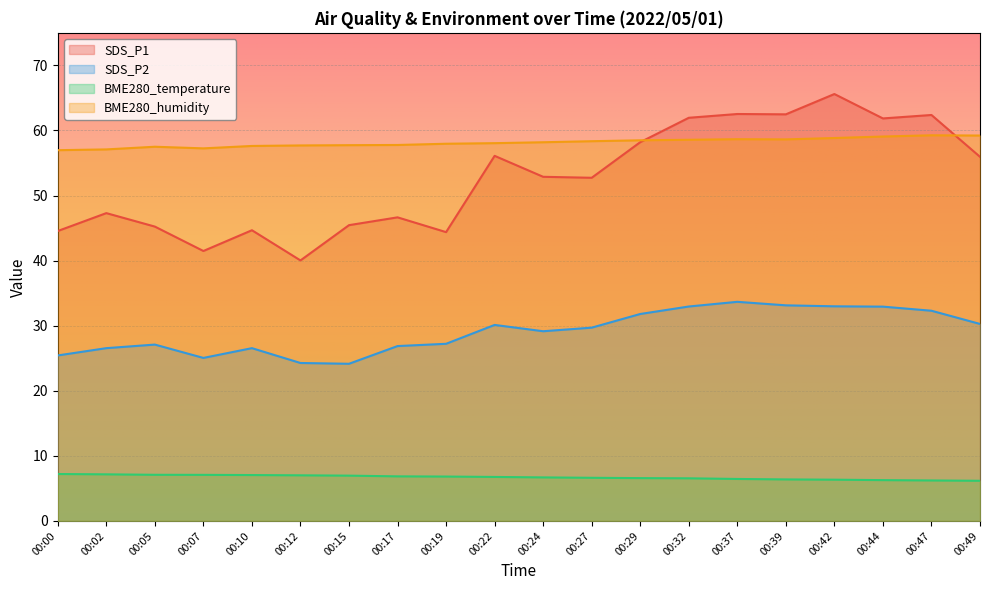

Between 00:00 and 00:24, which series saw the biggest shift?

SDS_P1